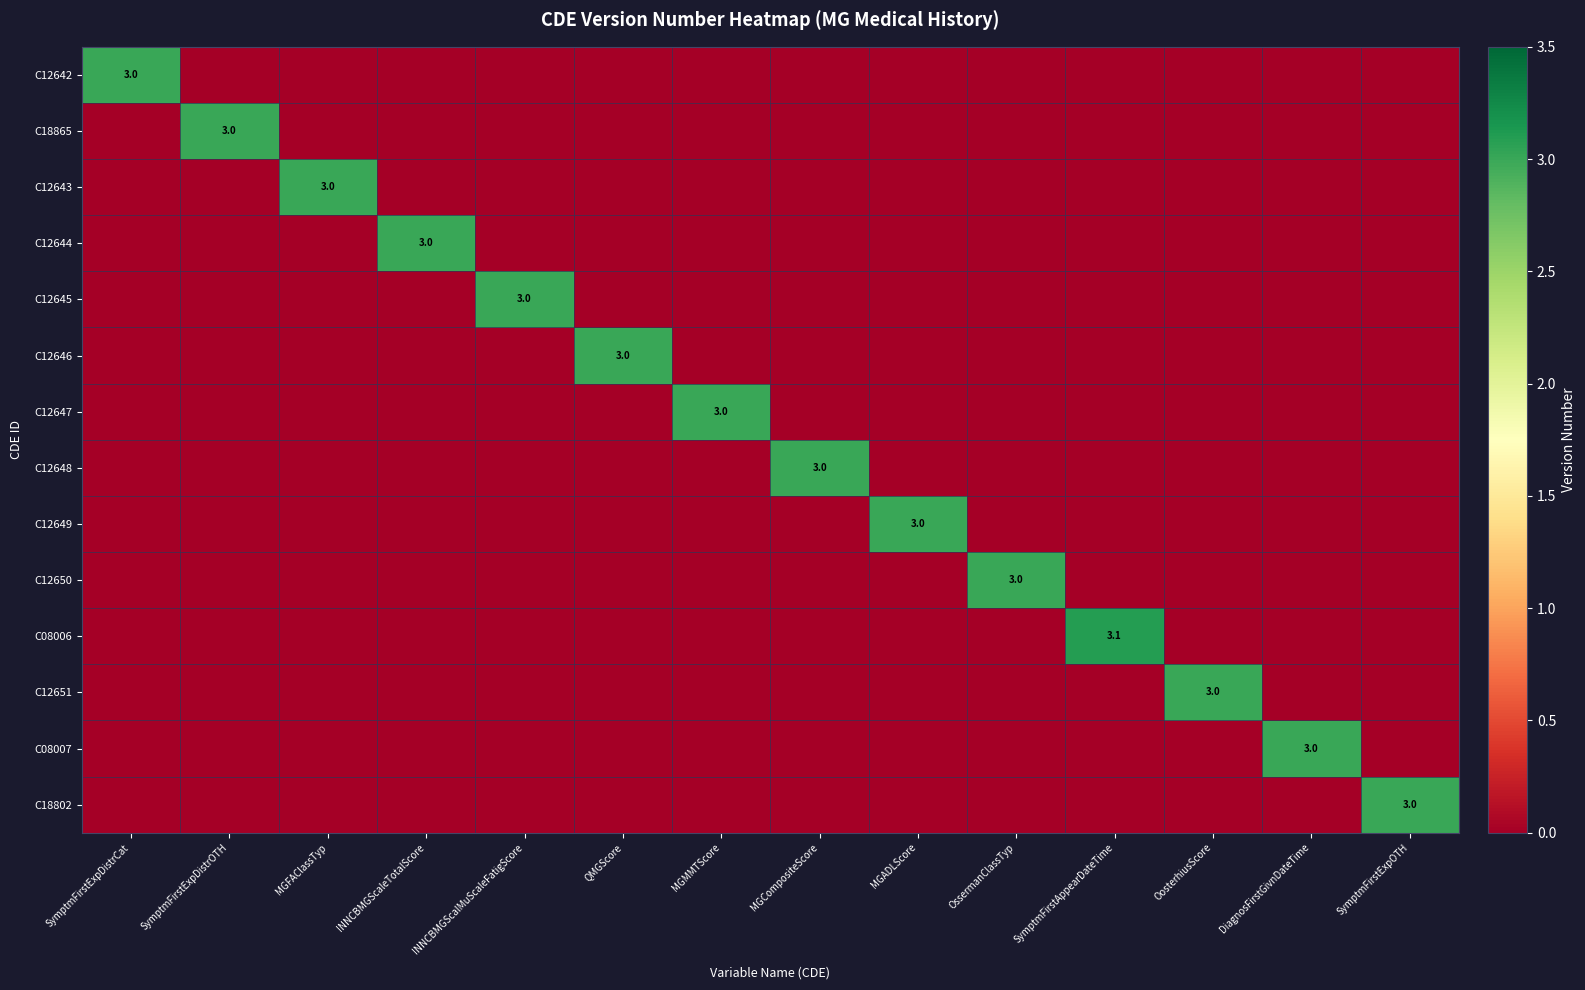

List the series in order of their peak value, highest first.

C08006, C12642, C18865, C12643, C12644, C12645, C12646, C12647, C12648, C12649, C12650, C12651, C08007, C18802